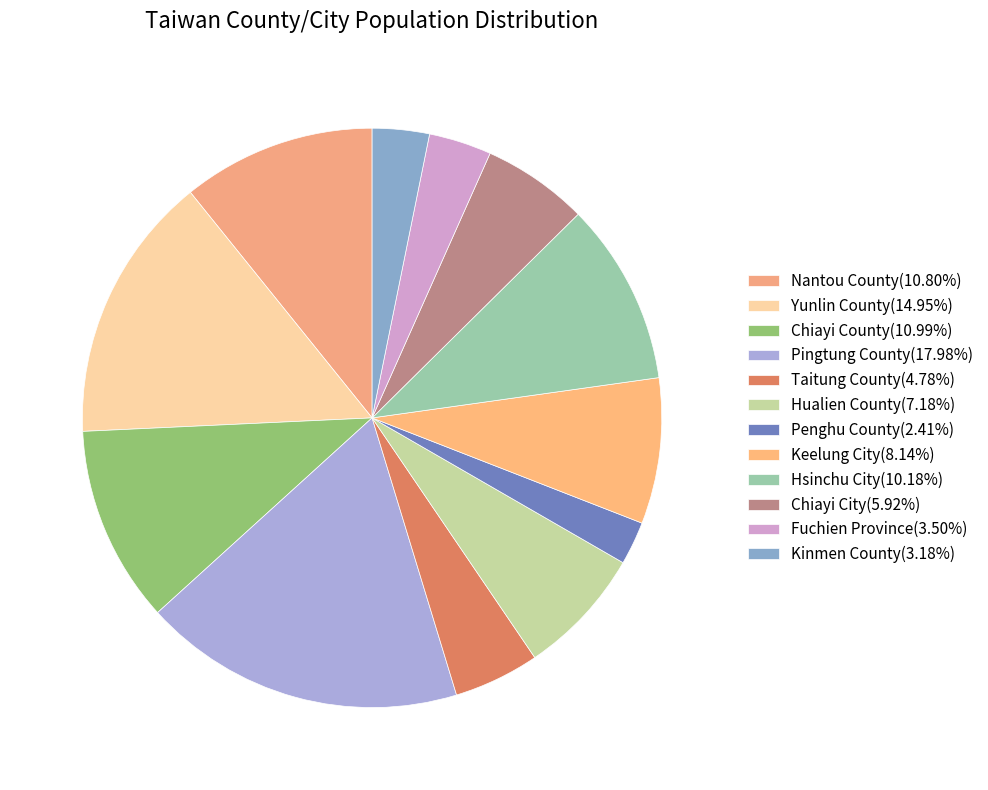

What is the smallest slice in the pie chart?

Penghu County